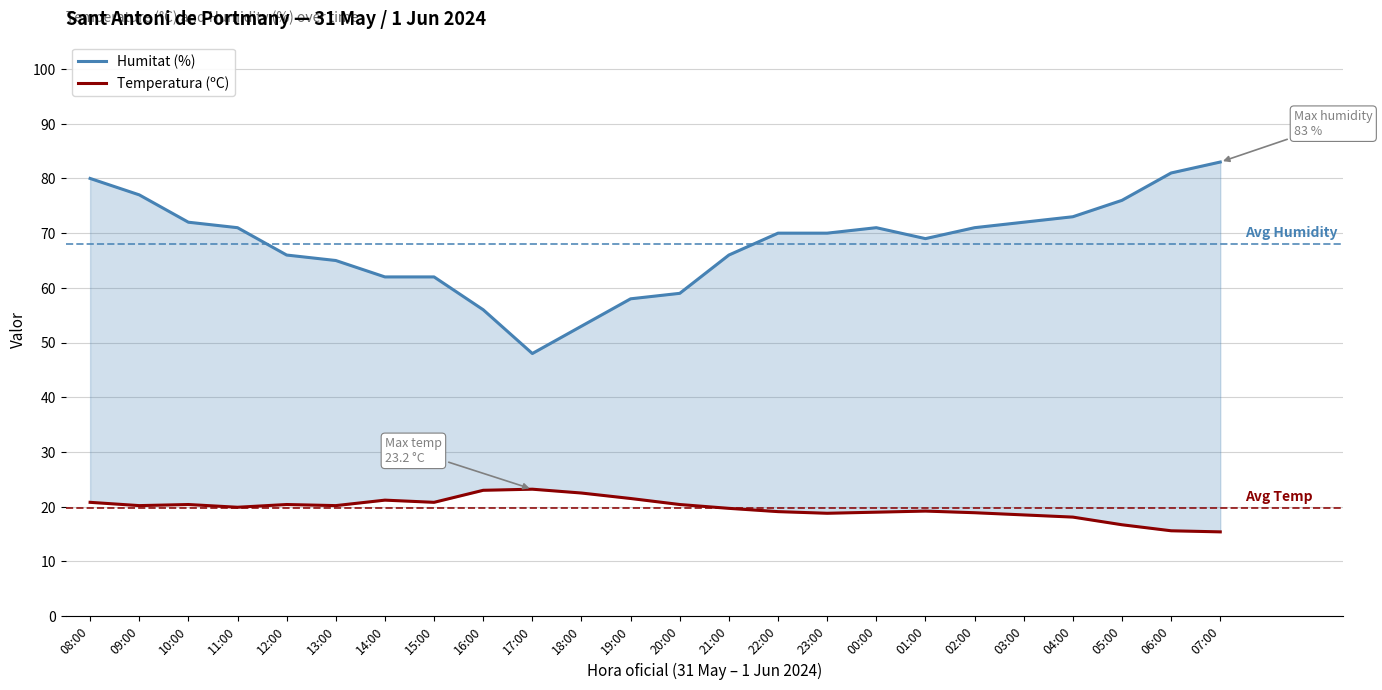

Rank the series at 03:00 from highest to lowest value.

Humitat (%), Temperatura (ºC)